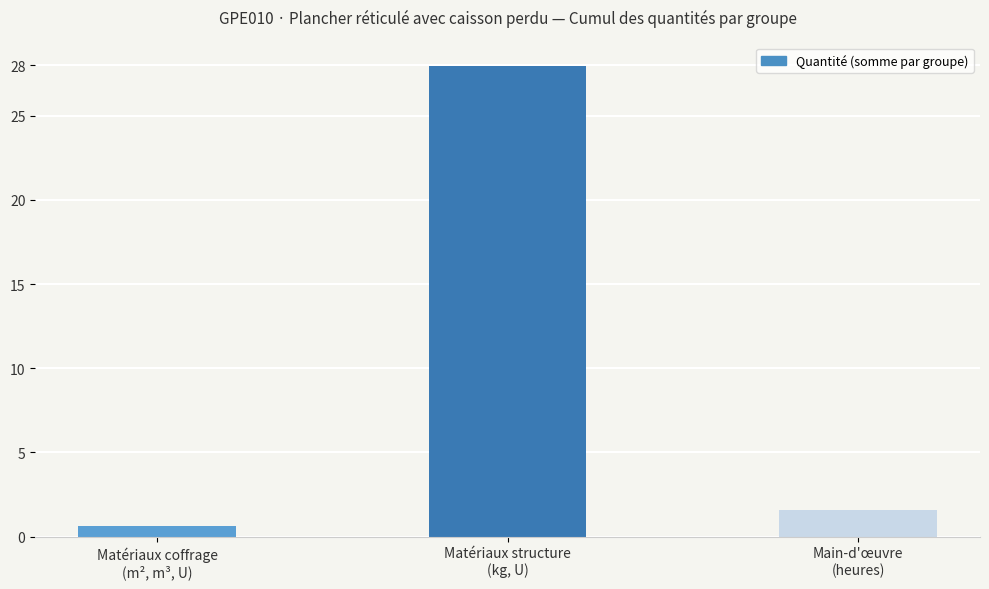

Between Matériaux coffrage
(m², m³, U) and Matériaux structure
(kg, U), which is larger?

Matériaux structure
(kg, U)